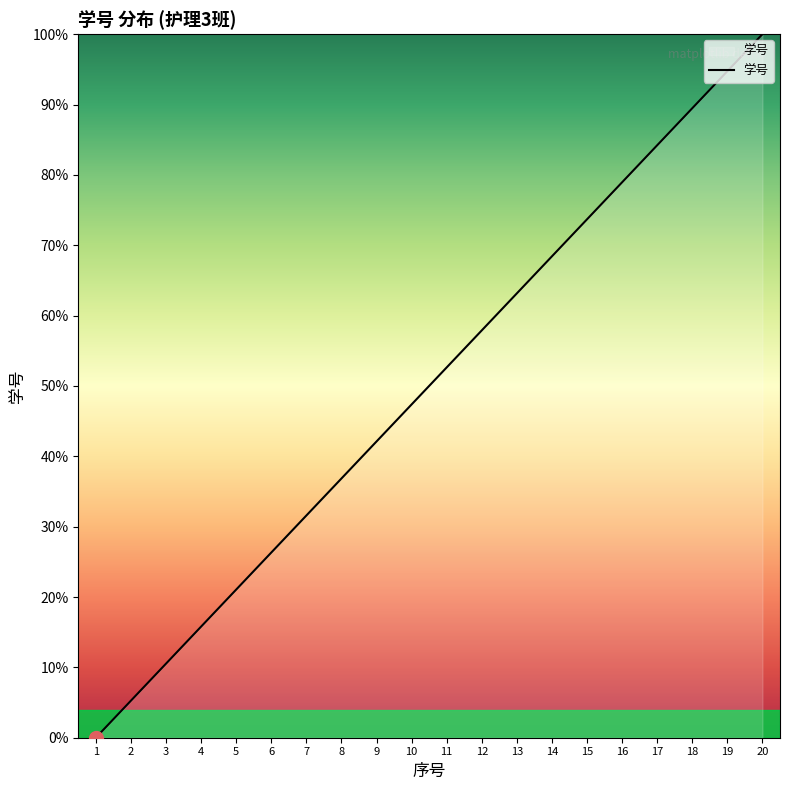

What is the ratio of the value at 14 to the value at 2?

13.0